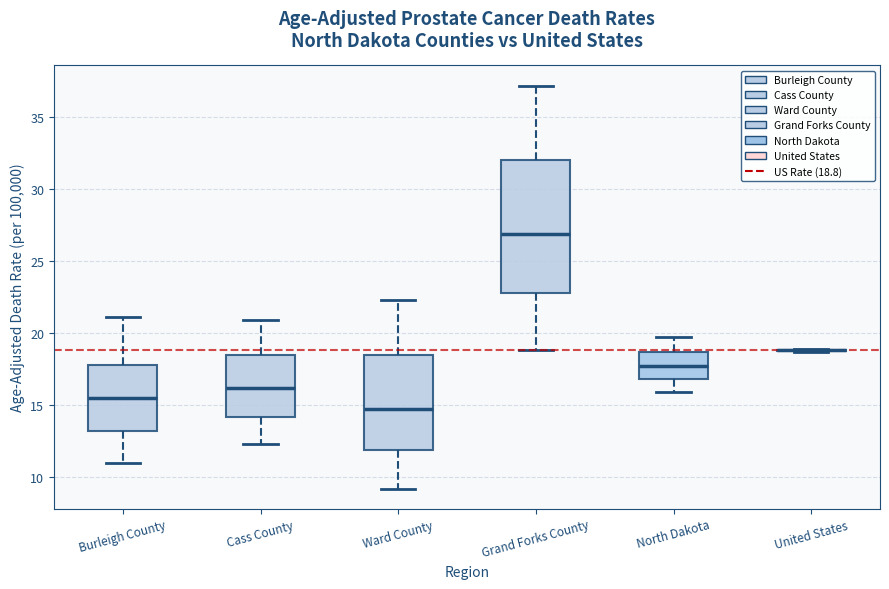

Reading left to right, read every box against the y-axis: the position of its median line, the range the box covers, and the ends of its whiskers. The values are not printed on the chart, so give them approximately, as read against the axis.

Burleigh County: median 15.5, box 13.0 to 18.0, whiskers 11.0 to 21.0
Cass County: median 16.0, box 14.0 to 18.5, whiskers 12.5 to 21.0
Ward County: median 14.5, box 12.0 to 18.5, whiskers 9.0 to 22.5
Grand Forks County: median 27.0, box 23.0 to 32.0, whiskers 19.0 to 37.0
North Dakota: median 17.5, box 17.0 to 18.5, whiskers 16.0 to 19.5
United States: box collapsed to a line at 19.0, whiskers 18.5 to 19.0